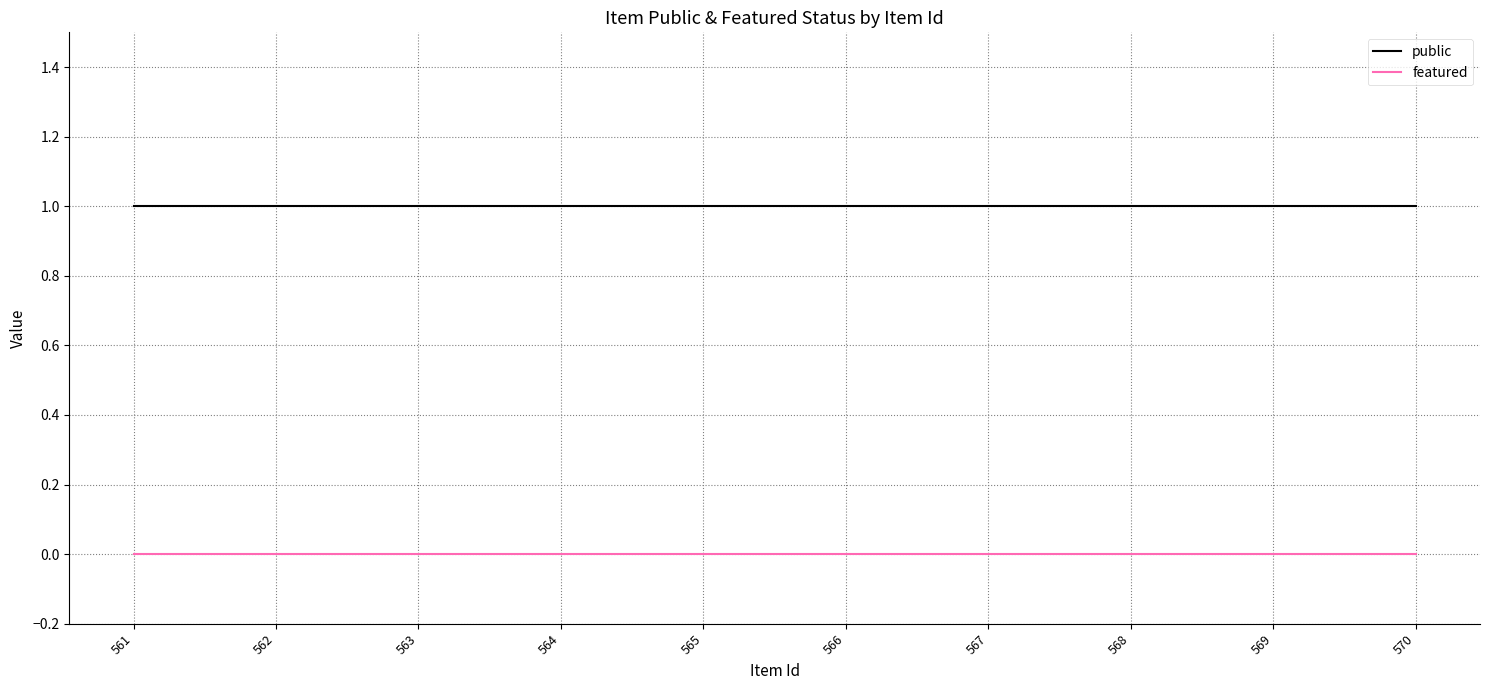

The public series shows 1 at 566. True or false?

True